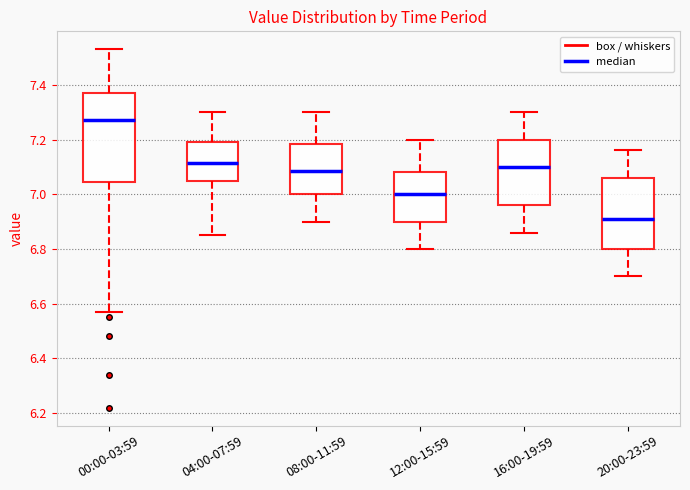

Where is the lower edge of the box for 12:00-15:59 on the y-axis? The values are not printed on the chart, so give them approximately, as read against the axis.

6.90